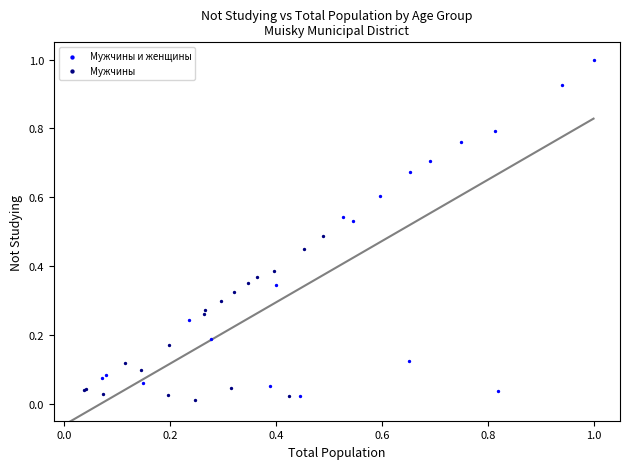

Which series contains the highest Y value?

Мужчины и женщины